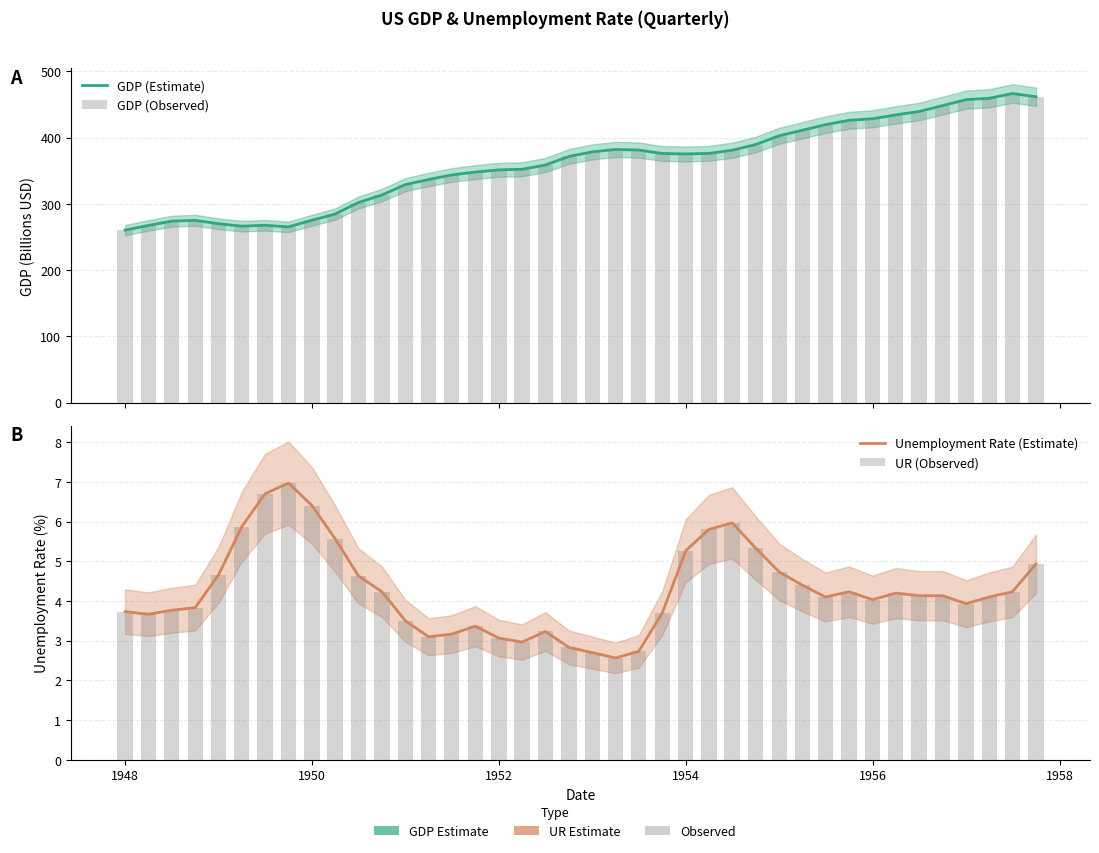

Is it true that UR (Observed) equals 0.9 at 33?

False